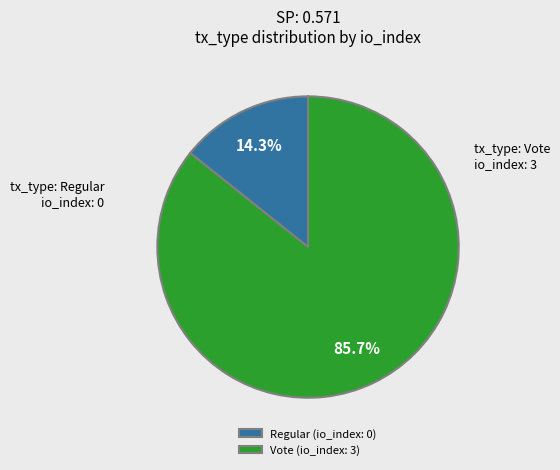

Which slice represents more than half of the pie?

Vote (io_index: 3)